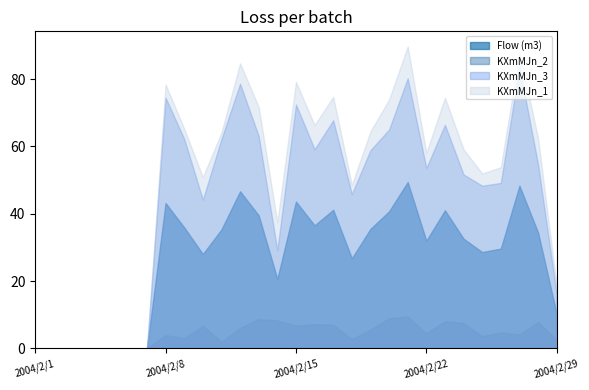

List the series in order of their peak value, highest first.

KXmMJn_1, KXmMJn_3, Flow (m3), KXmMJn_2